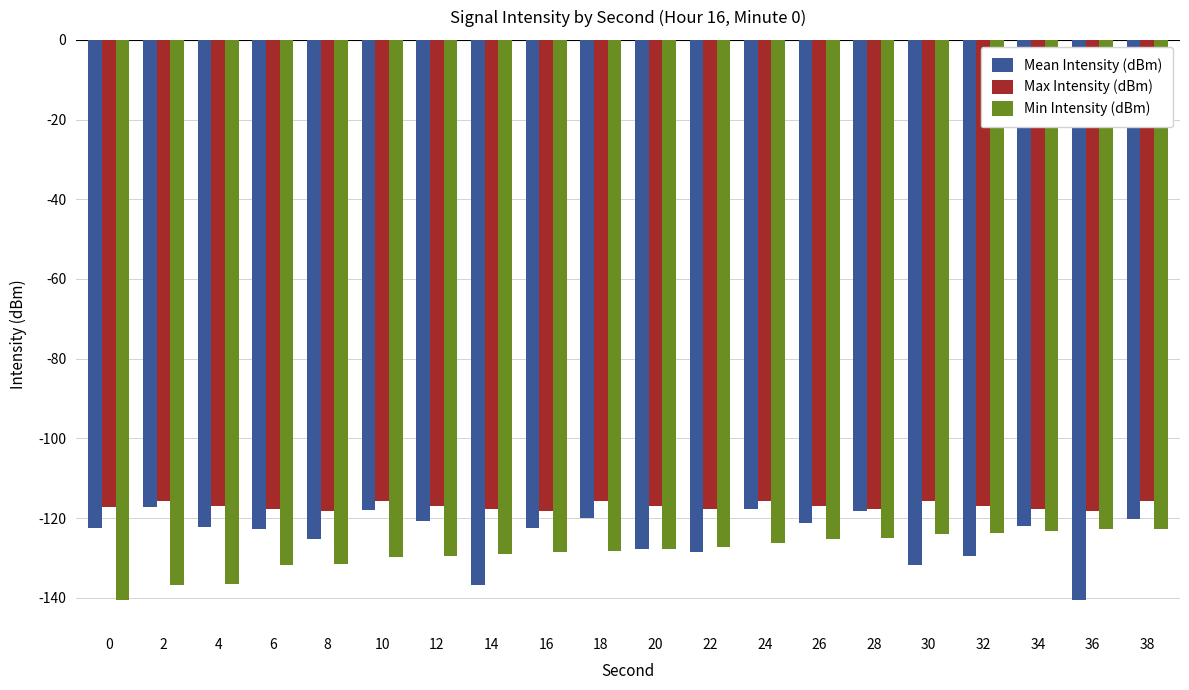

Is it true that Max Intensity (dBm) equals -115.6 at 10?

True